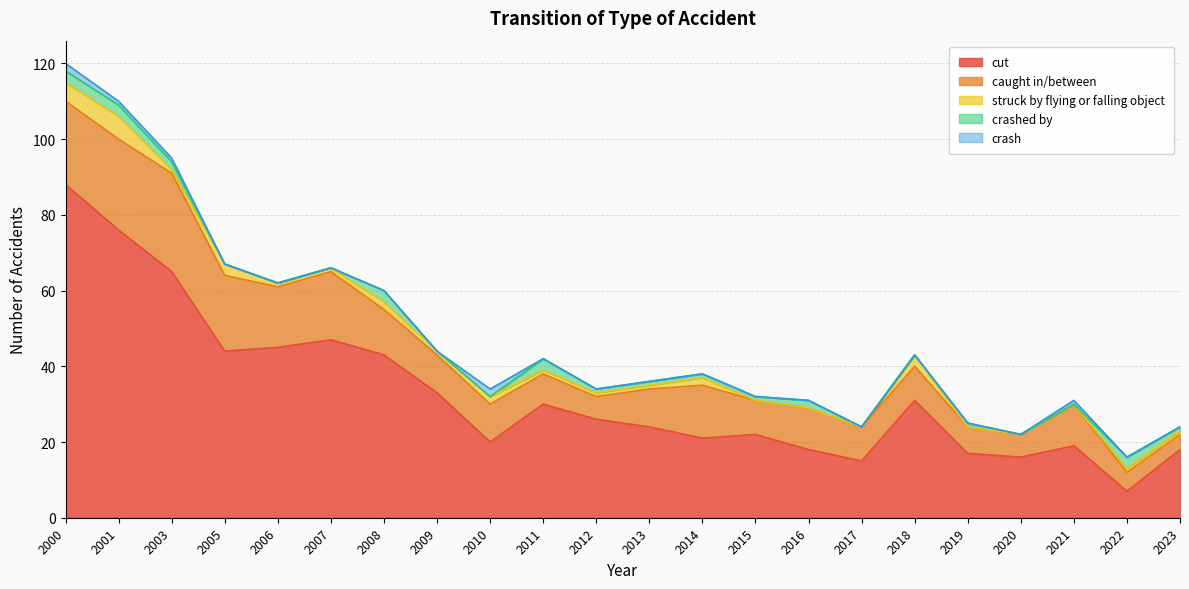

What is the highest value of the cut series?

88